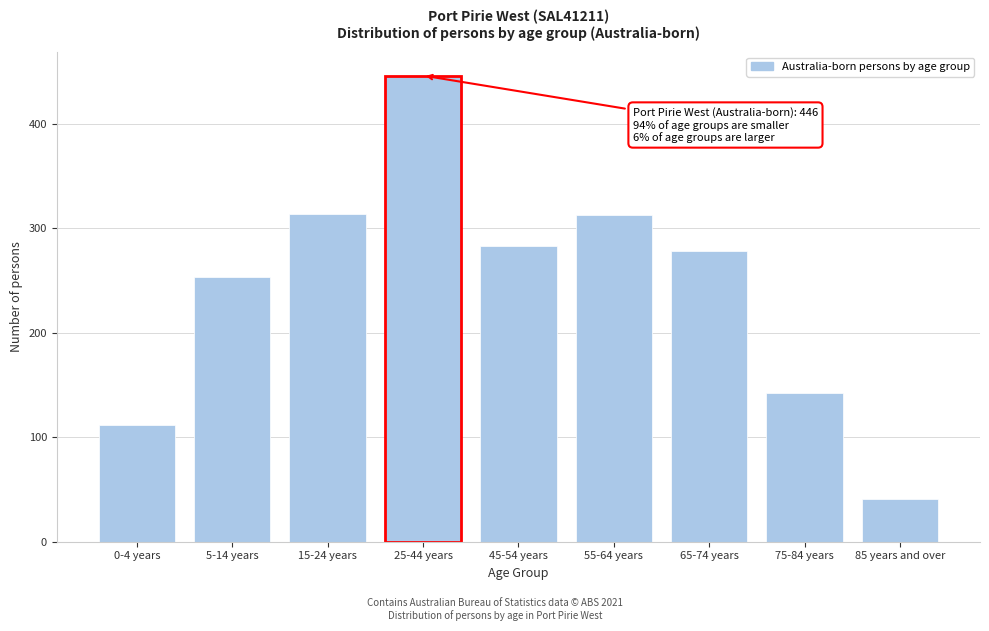

What is the difference between the maximum and minimum values?

405